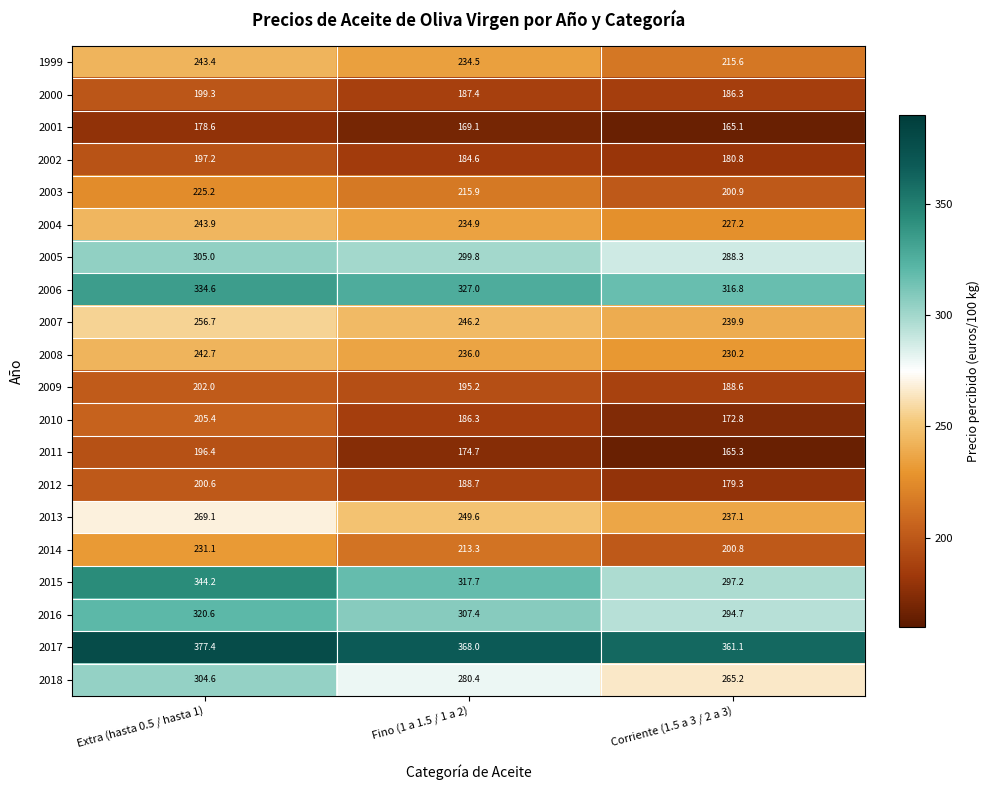

What is the spread (max minus min) of values at Extra (hasta 0.5 / hasta 1)?

198.8